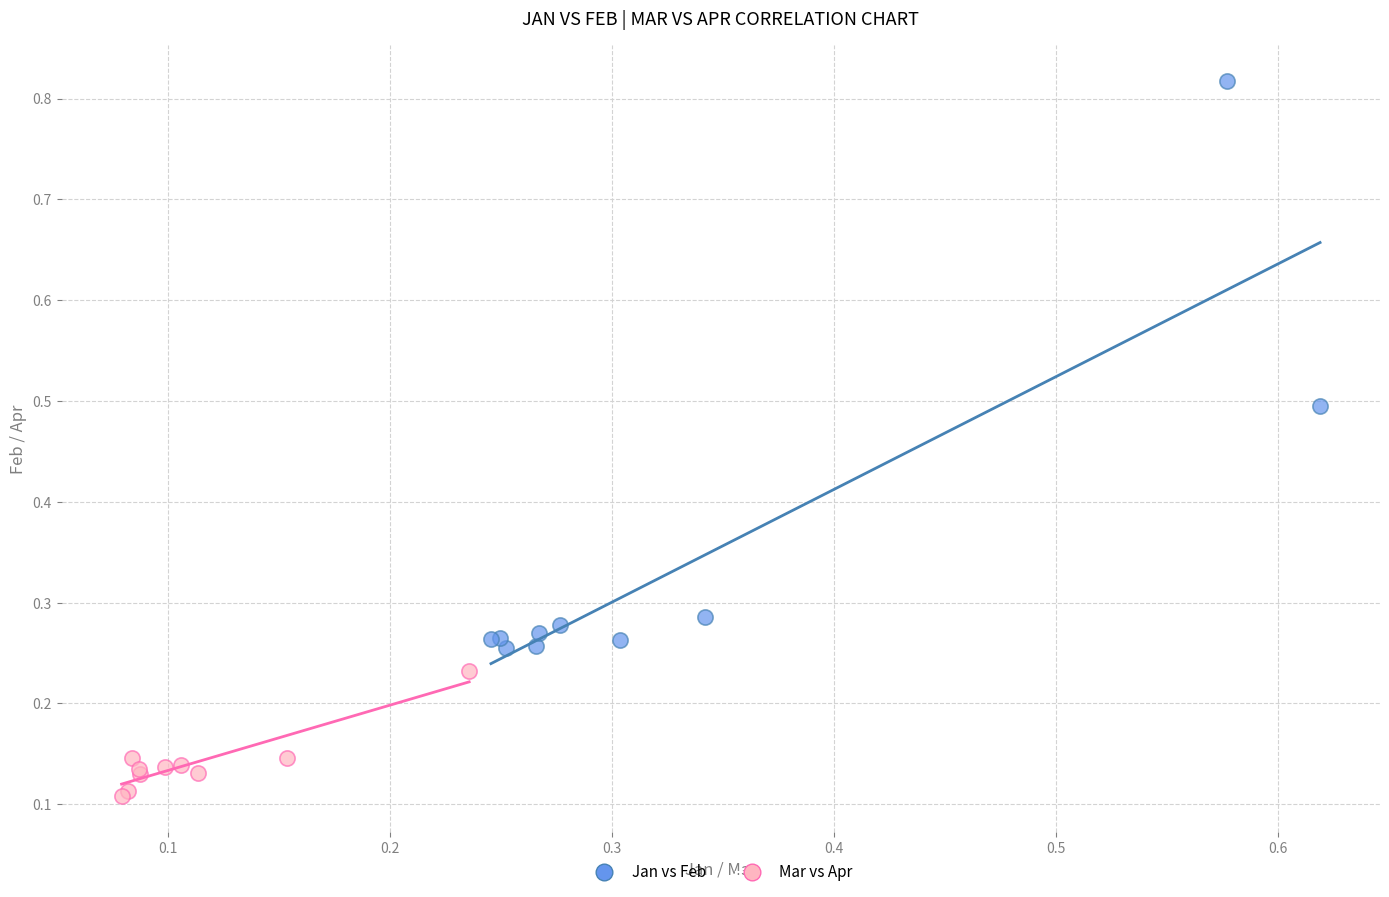

Which series reaches the maximum Y coordinate?

Jan vs Feb